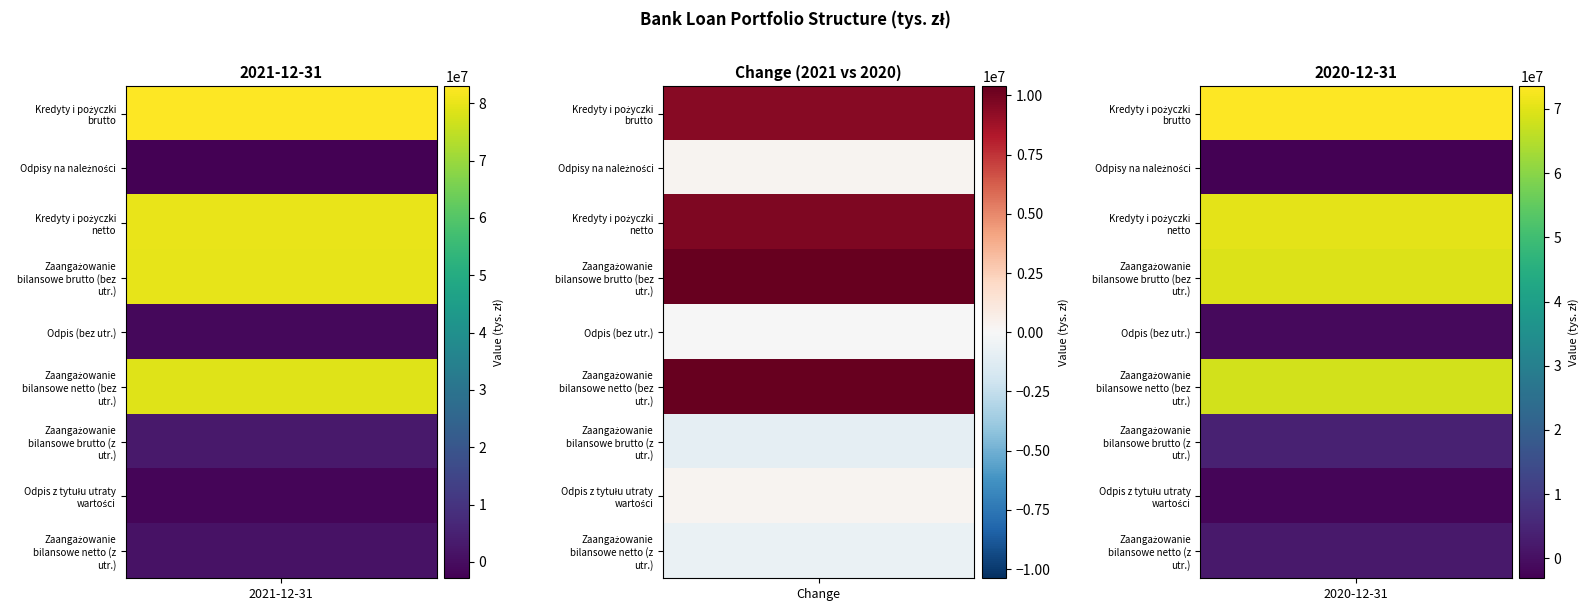

Reading right to left, extract all data points from this chart.

Kredyty i pożyczki brutto: 73540959	82968369
Odpisy na należności: -3093984	-2843618
Kredyty i pożyczki netto: 70446975	80124751
Zaangażowanie bilansowe brutto (bez utr.): 69472685	79862932
Odpis (bez utr.): -1052717	-1062301
Zaangażowanie bilansowe netto (bez utr.): 68419968	78800631
Zaangażowanie bilansowe brutto (z utr.): 4068274	3105437
Odpis z tytułu utraty wartości: -2041267	-1781317
Zaangażowanie bilansowe netto (z utr.): 2027007	1324120